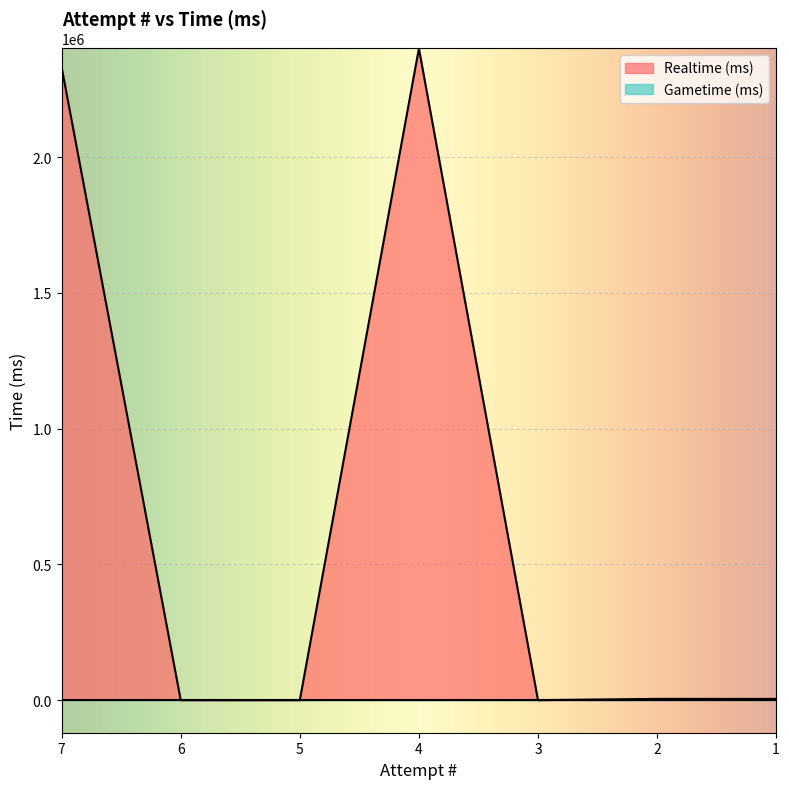

At which category does the data reach its first local peak?

4